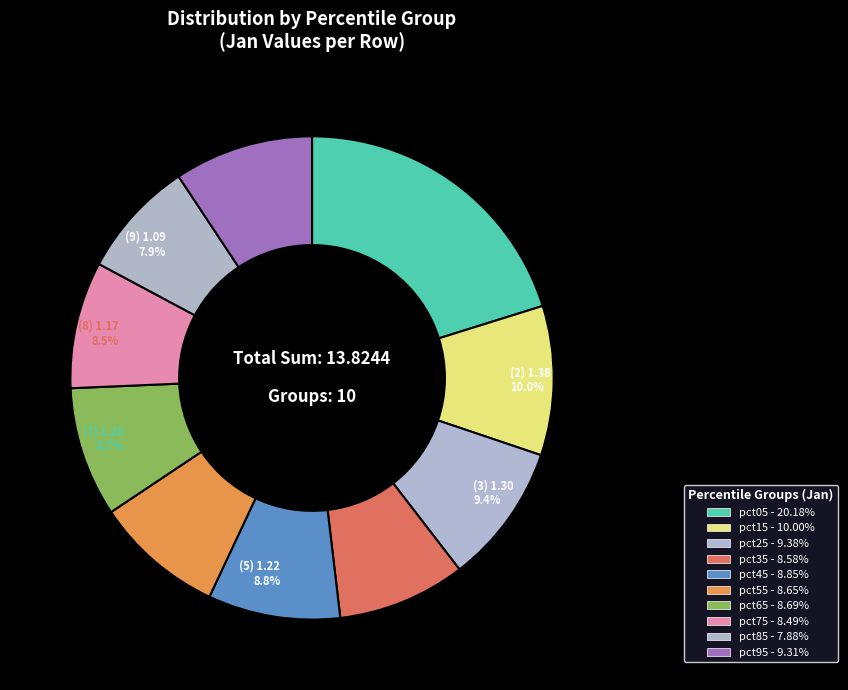

What is the smallest slice in the pie chart?

pct85